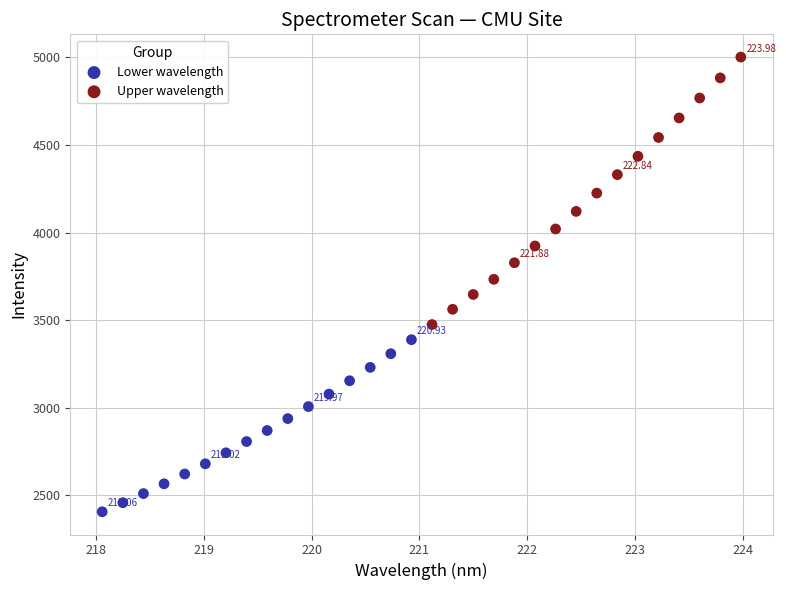

Which series contains the lowest Y value?

Lower wavelength